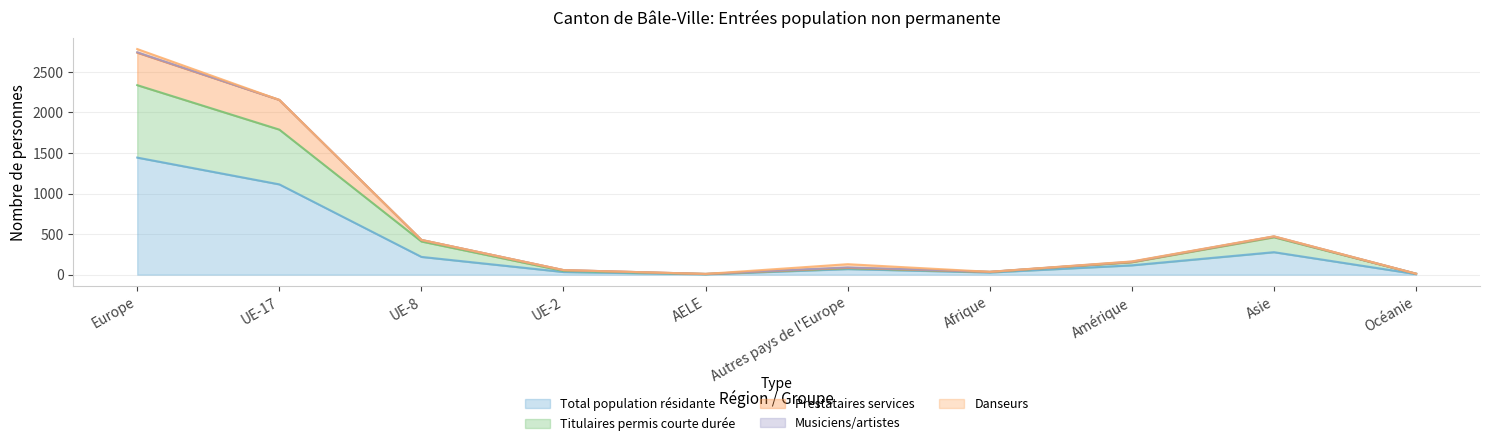

What is the label of the 10th point from the right?

Europe